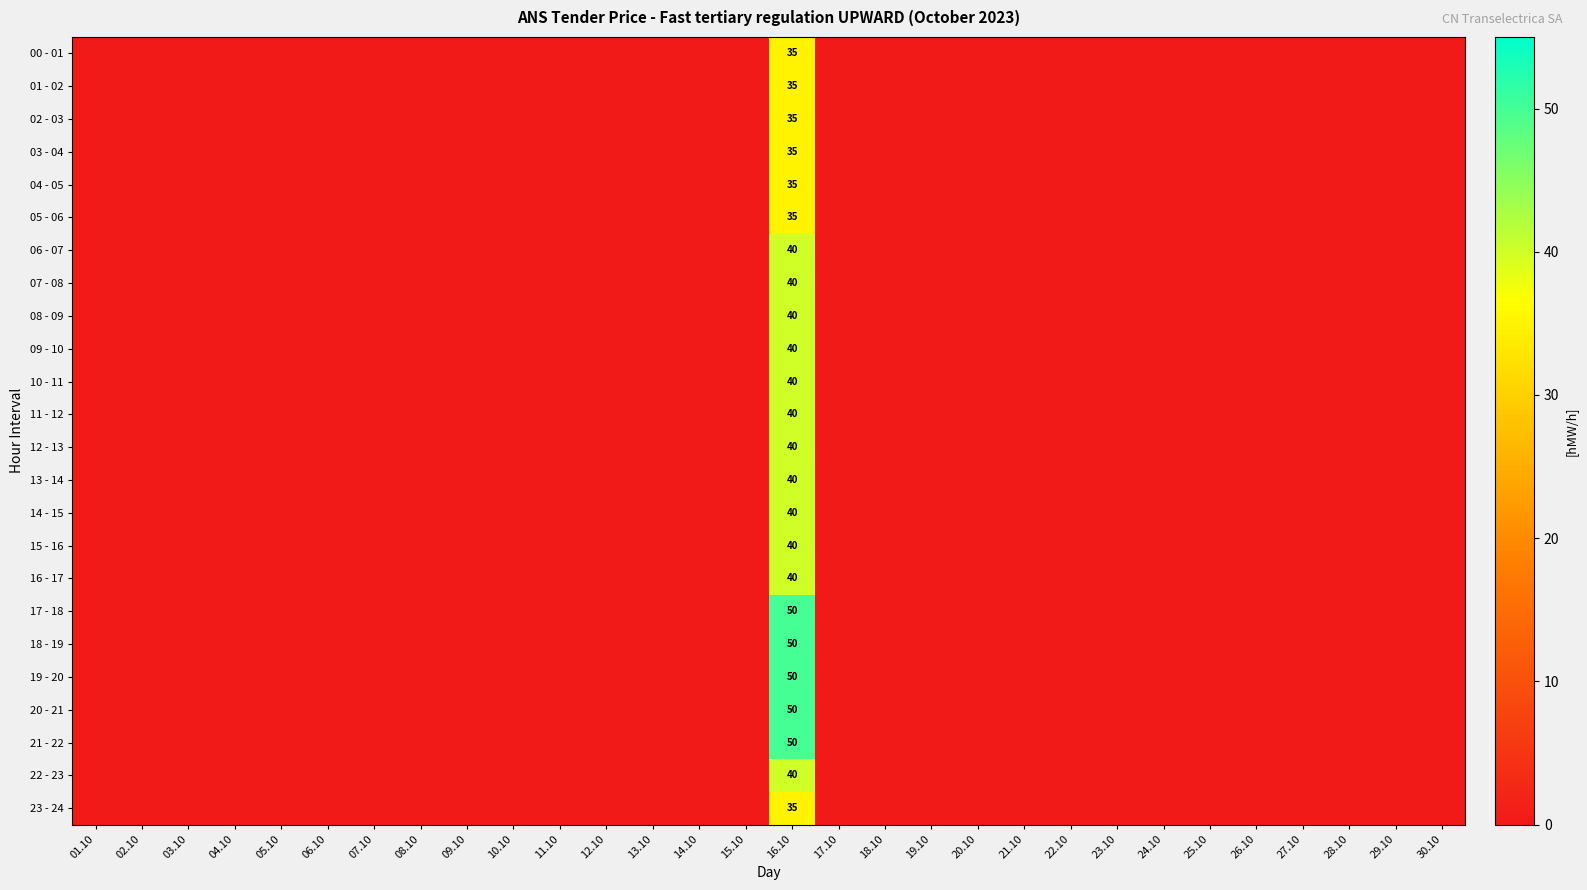

How many values in 01 - 02 are above zero?

1